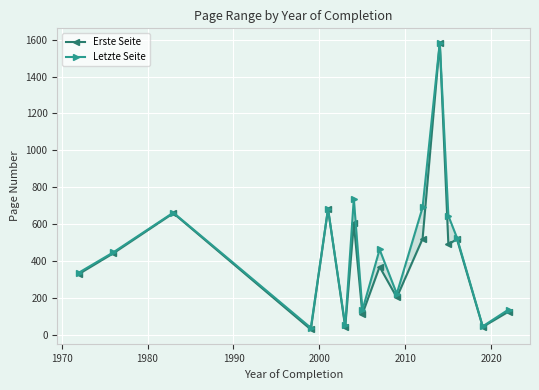

In Erste Seite, how many points are lower than both neighbors (excluding endpoints)?

6